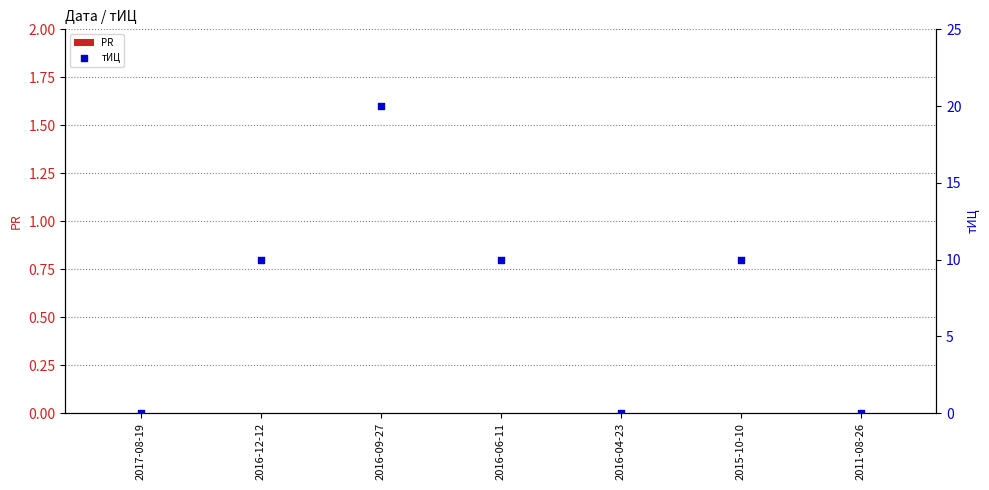

What is the total value across all series at 2016-12-12?

10